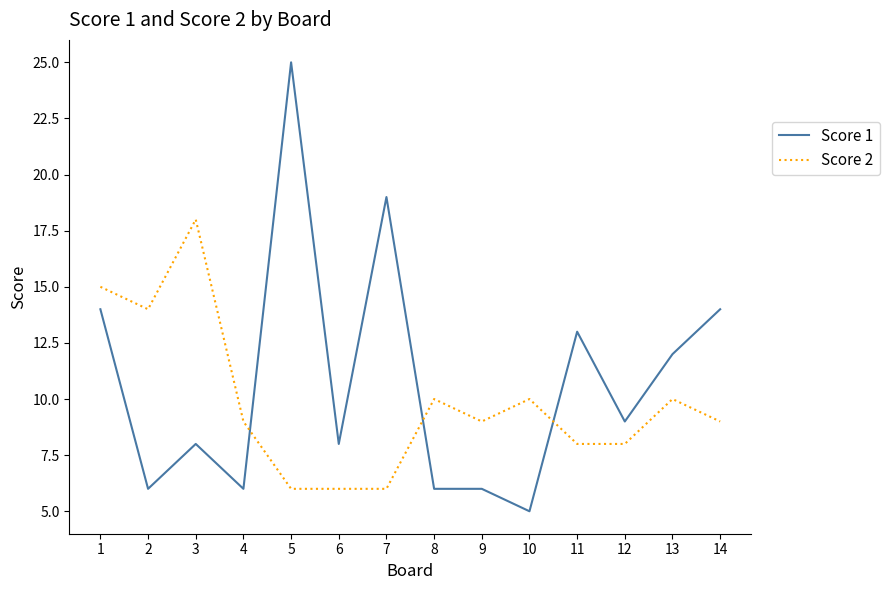

What is the sum of the Score 2 values at 11 and 4?

17